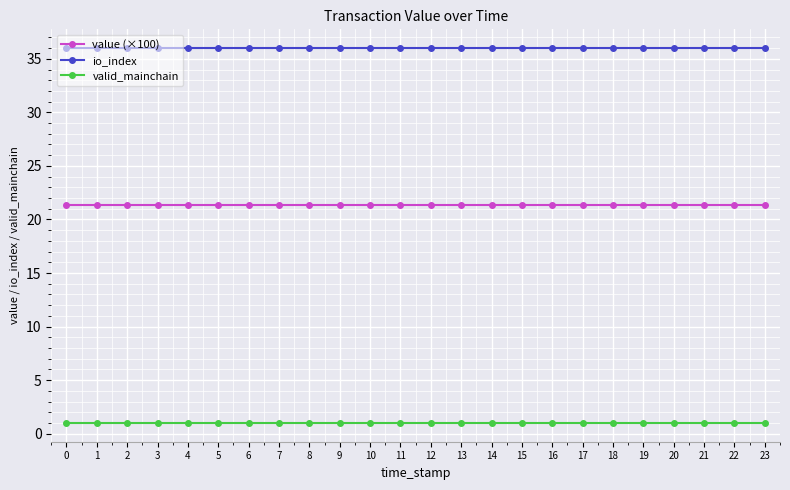

True or false: valid_mainchain and value (×100) cross at least once.

False